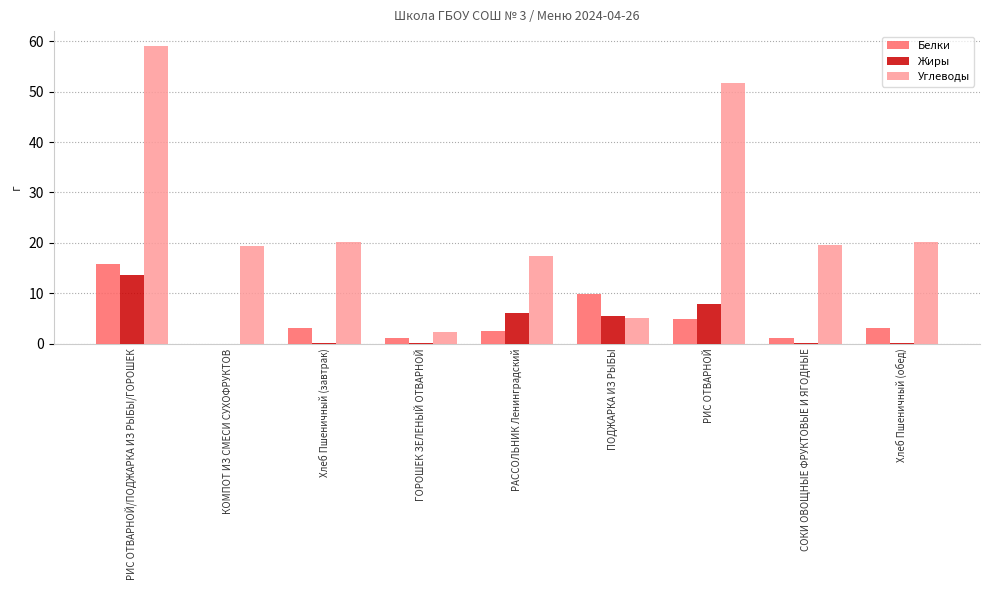

The Углеводы series shows 1.6 at ПОДЖАРКА ИЗ РЫБЫ. True or false?

False